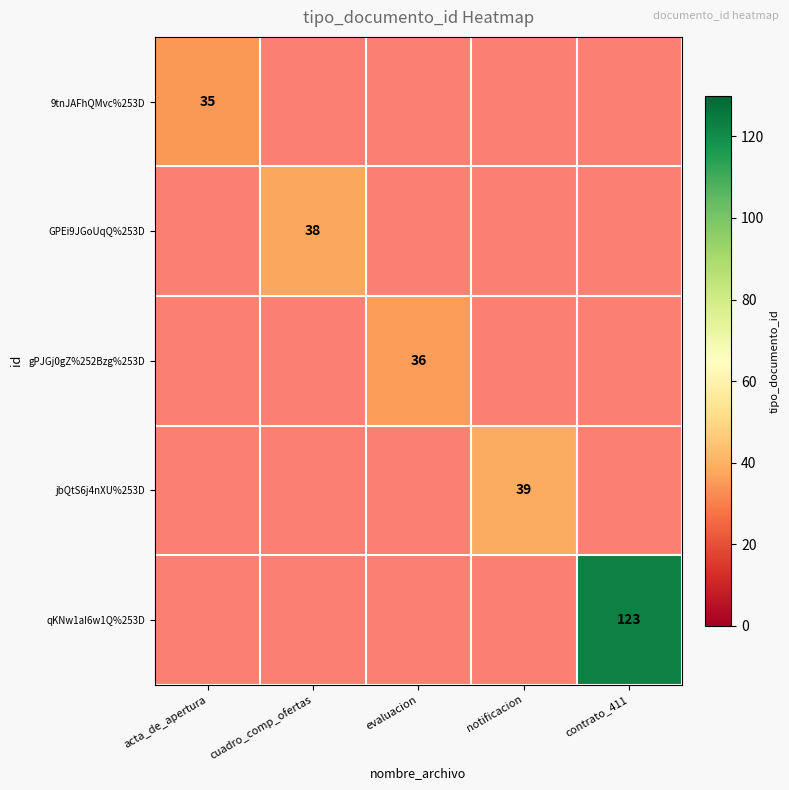

The value of qKNw1aI6w1Q%253D at contrato_411 is 47. True or false?

False